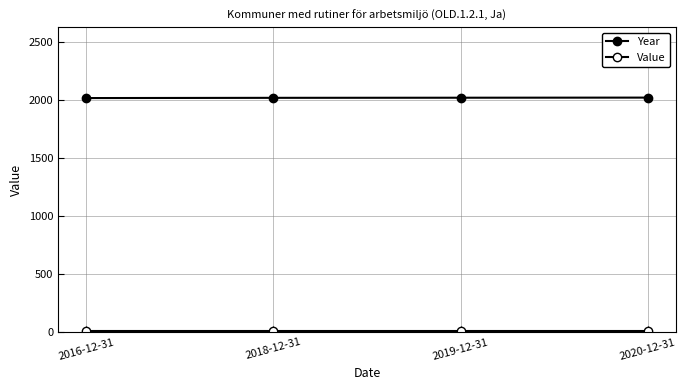

How many values in the Year series are below 2019?

2